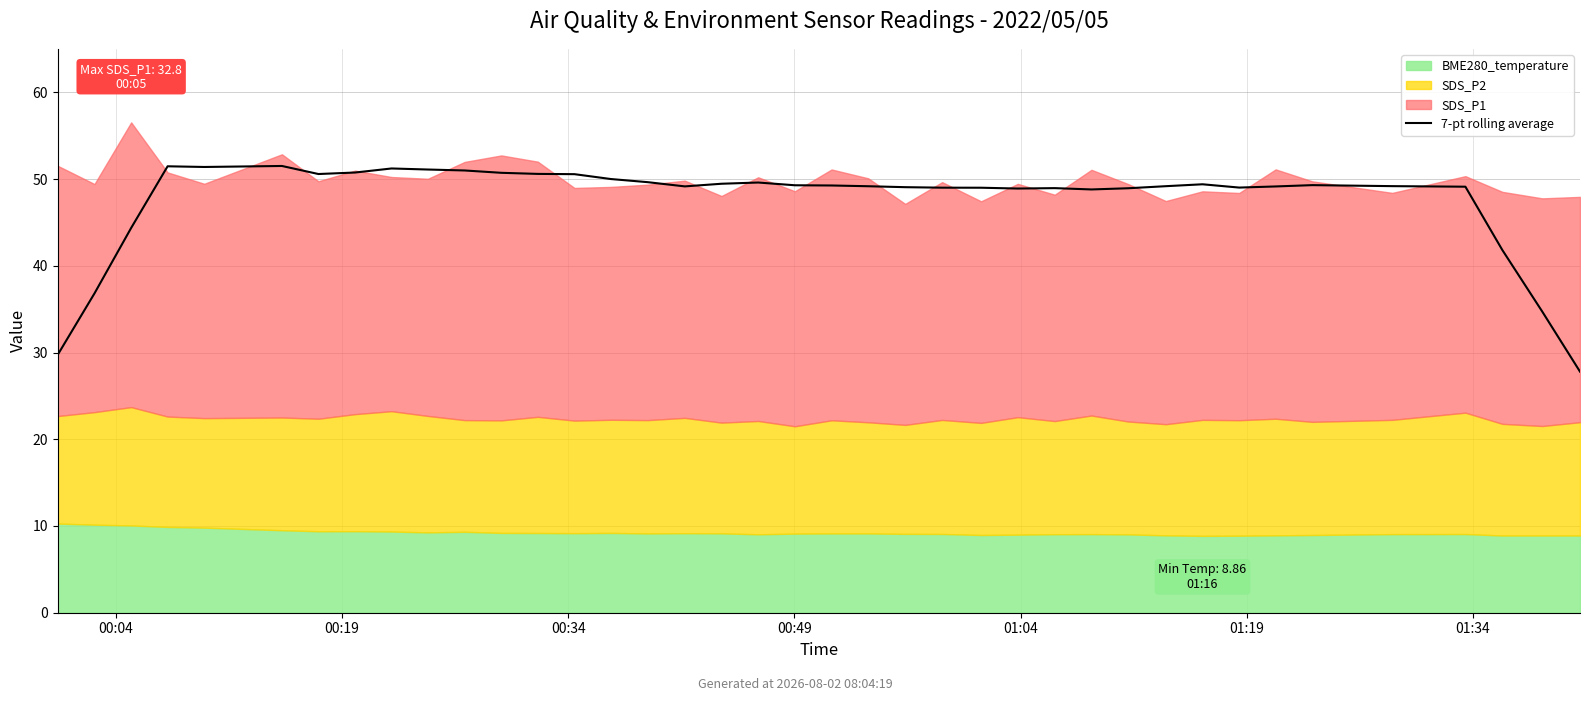

How many points are higher than both their immediate neighbors (excluding endpoints)?

7